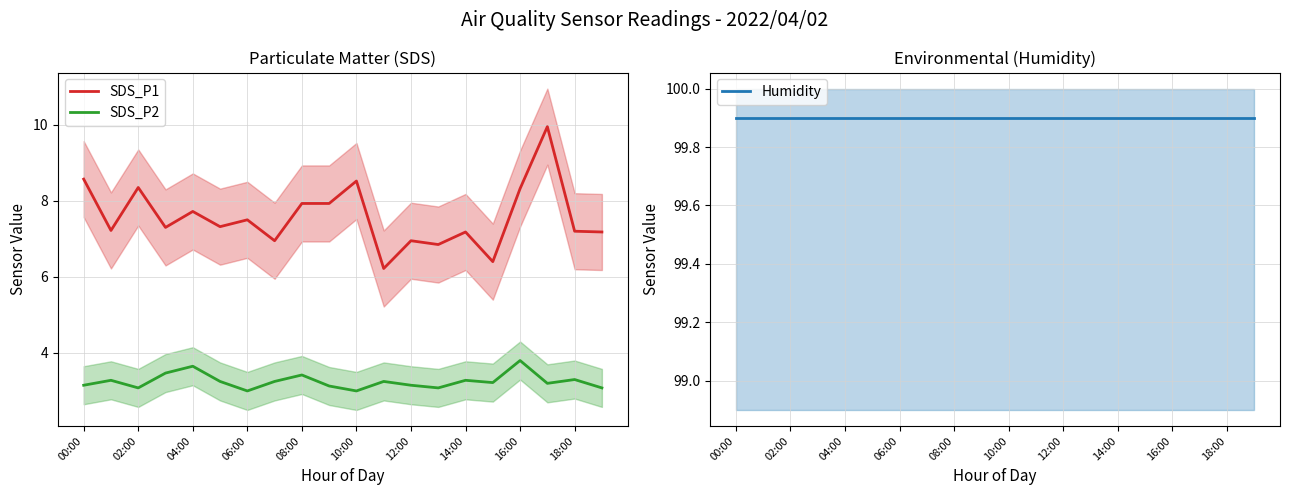

Is this an area chart (filled region under the line)?

No